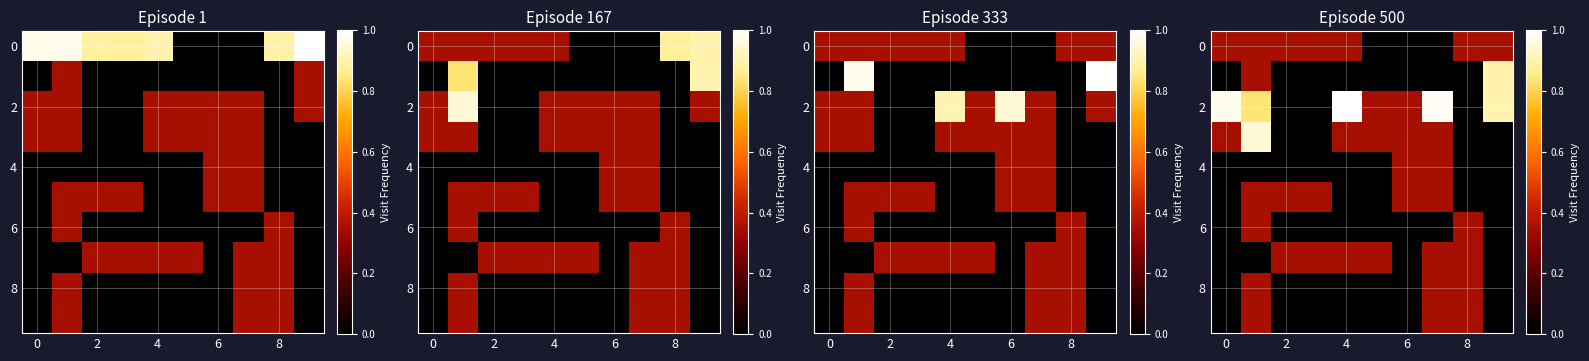

What is the highest value of the 4 series?

0.3